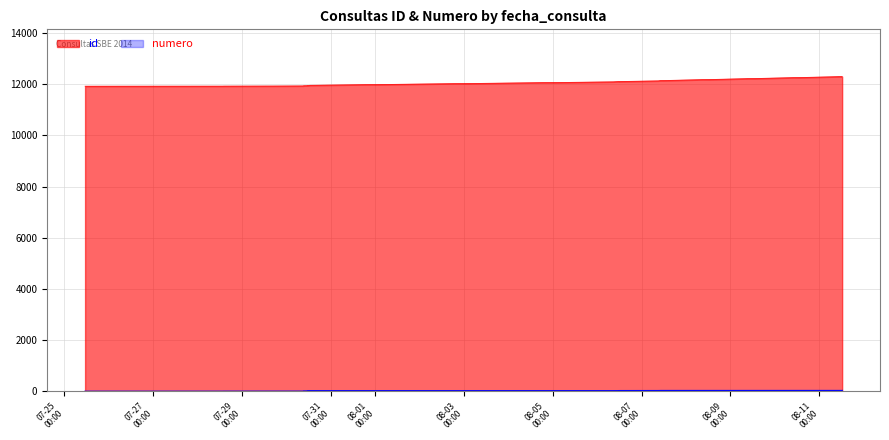

List the labels in order of numero value, largest first.

2014-08-11 12:21:50, 2014-08-11 12:19:21, 2014-08-07 10:06:06, 2014-08-07 09:56:03, 2014-08-07 08:58:09, 2014-08-06 12:32:20, 2014-08-06 11:42:33, 2014-08-06 11:42:16, 2014-08-06 11:27:11, 2014-08-06 08:39:35, 2014-07-30 12:45:01, 2014-07-30 11:30:01, 2014-07-30 11:17:36, 2014-07-30 11:17:08, 2014-07-30 11:16:39, 2014-07-30 11:16:03, 2014-07-30 11:15:38, 2014-07-30 11:15:21, 2014-07-30 11:14:40, 2014-07-30 11:08:25, 2014-07-30 09:22:19, 2014-07-30 09:22:02, 2014-07-30 09:21:52, 2014-07-30 09:21:35, 2014-07-30 09:21:18, 2014-07-30 09:21:08, 2014-07-30 09:20:55, 2014-07-30 09:20:28, 2014-07-29 16:50:04, 2014-07-28 13:58:07, 2014-07-28 13:56:51, 2014-07-25 11:17:12